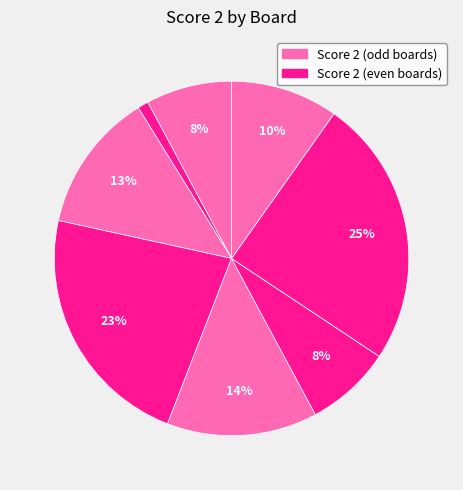

Is there a majority slice in this chart?

No